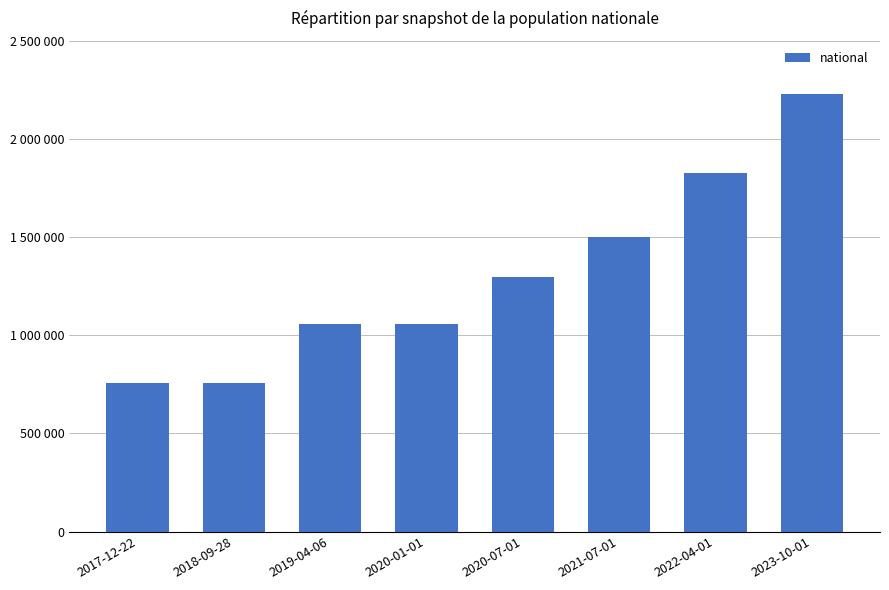

Reading left to right, transcribe all the data shown in this chart.

758432	758432	1055709	1055709	1294537	1502074	1828607	2228313